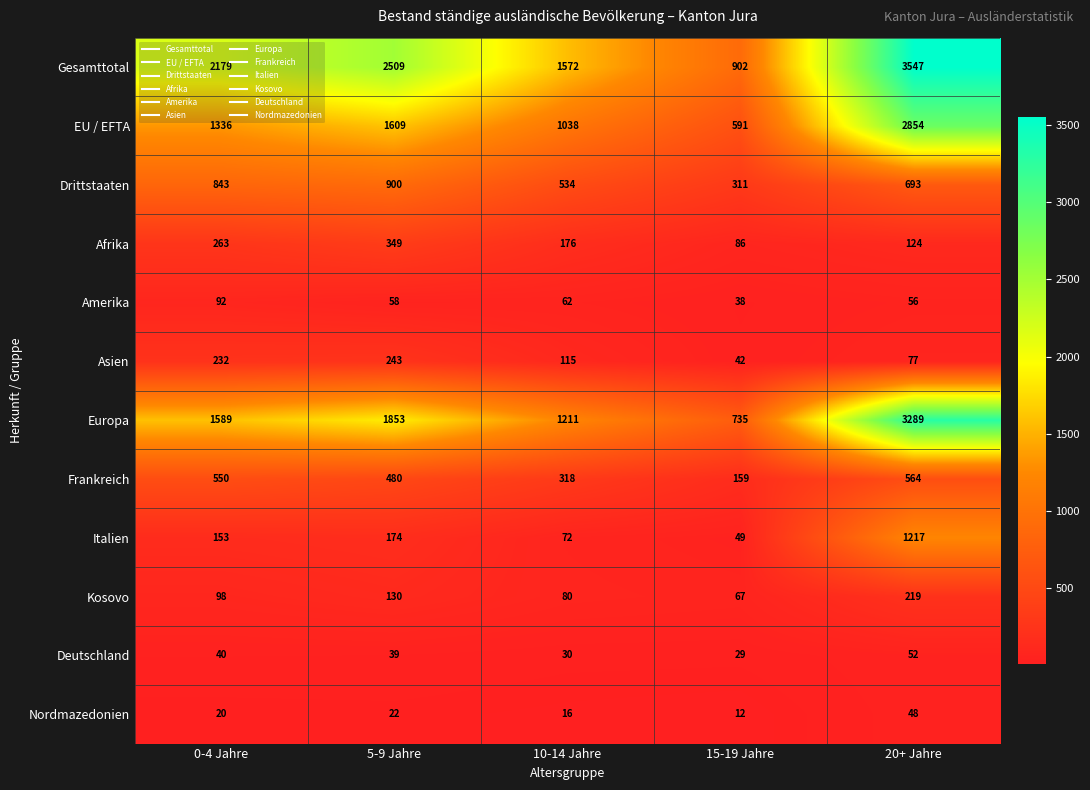

Which series has the largest total across all categories?

Gesamttotal